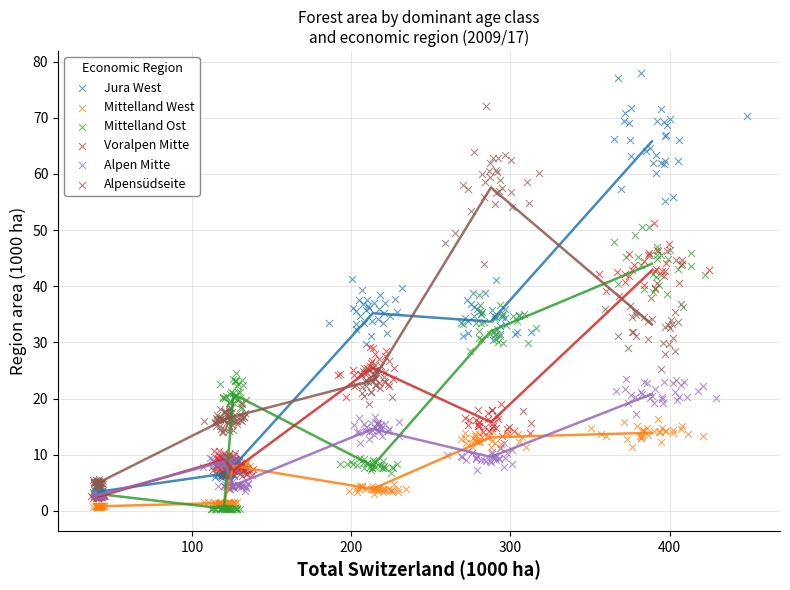

Which series has the largest Y range (max minus min)?

Jura West